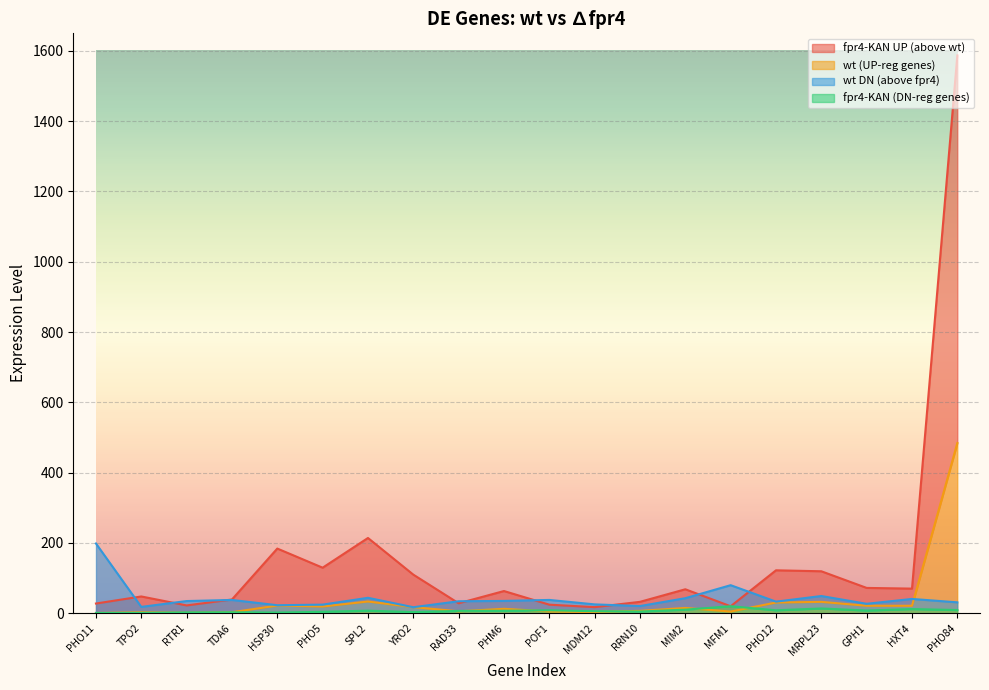

What is the sum of all fpr4-KAN_S29 (UP) values?

2999.6